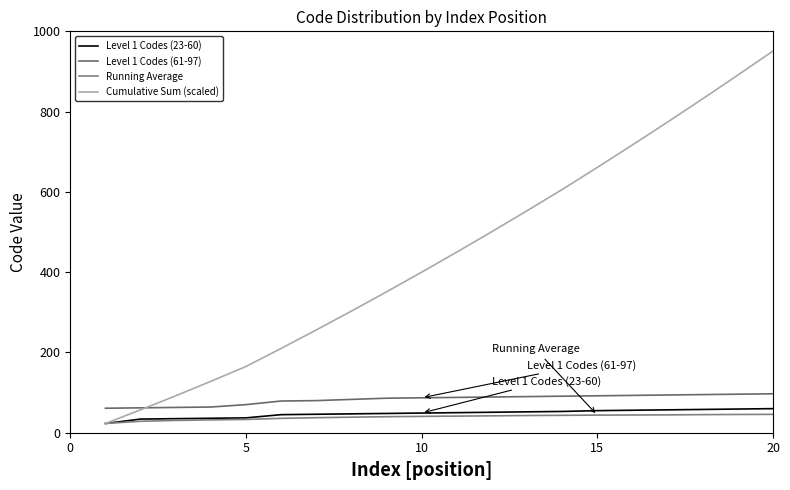

Which series has the largest range (max minus min)?

Cumulative Sum (scaled)